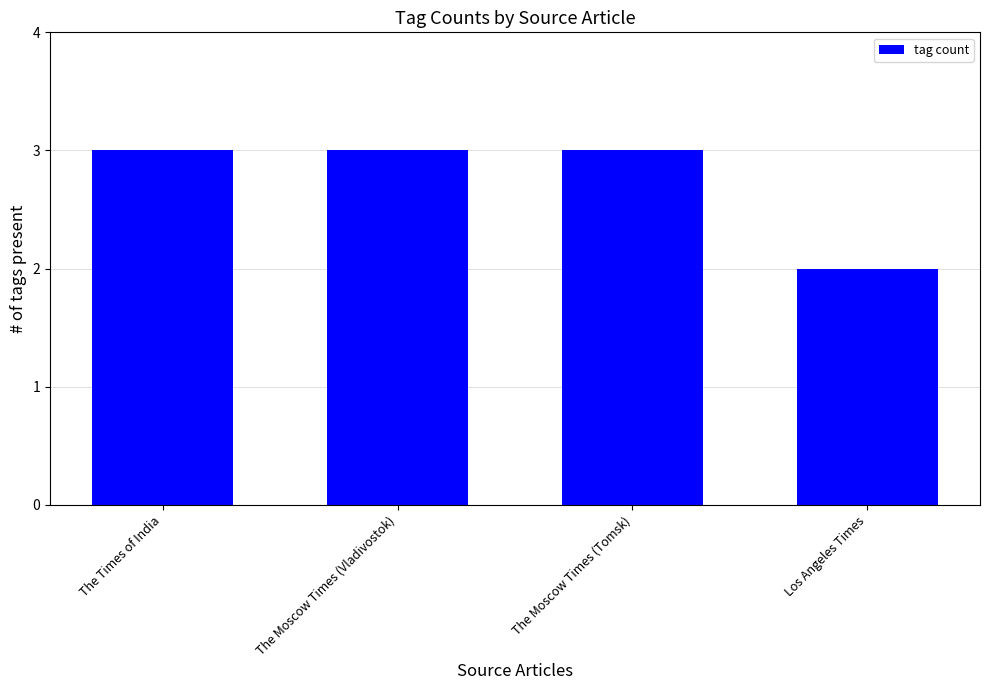

What position from the left is Los Angeles Times?

4